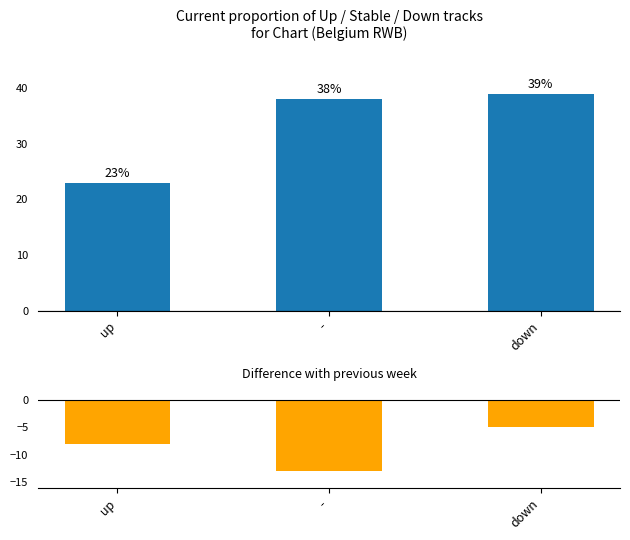

What position from the right is -?

2